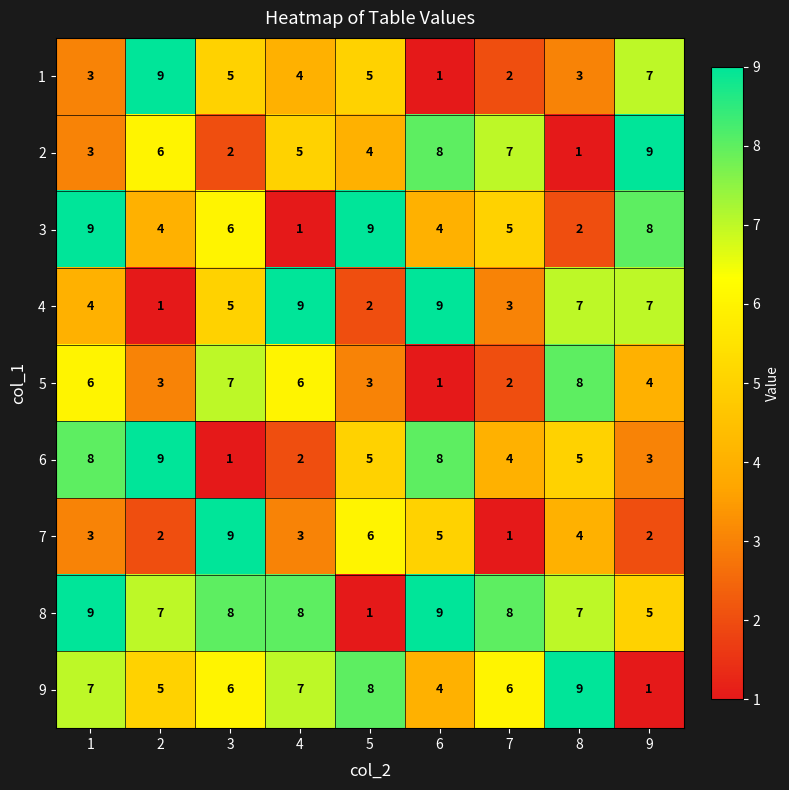

How many 6 values are between 3 and 8?

6